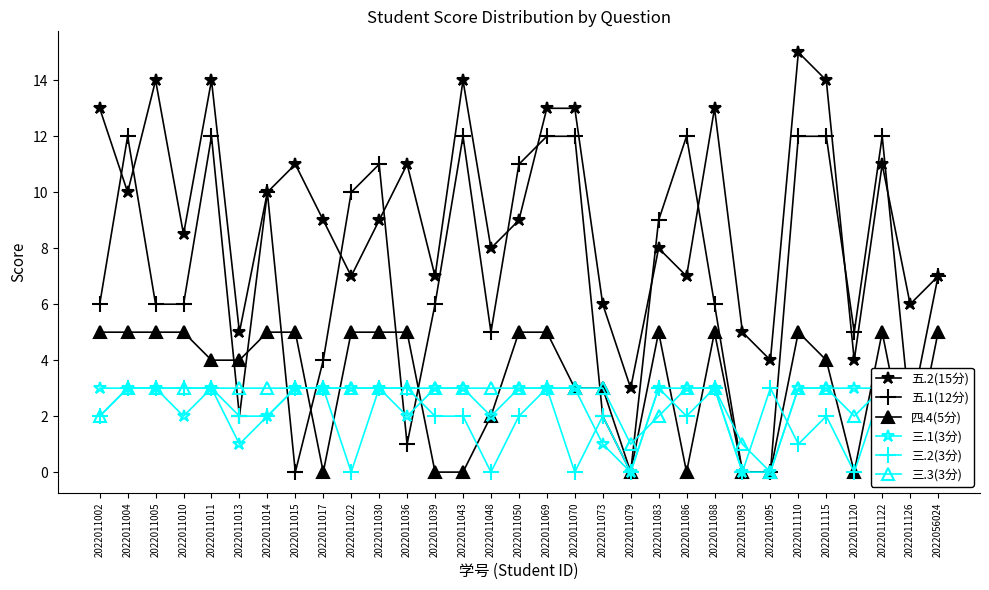

Where does the 三.2(3分) series first go above 2?

2022011004